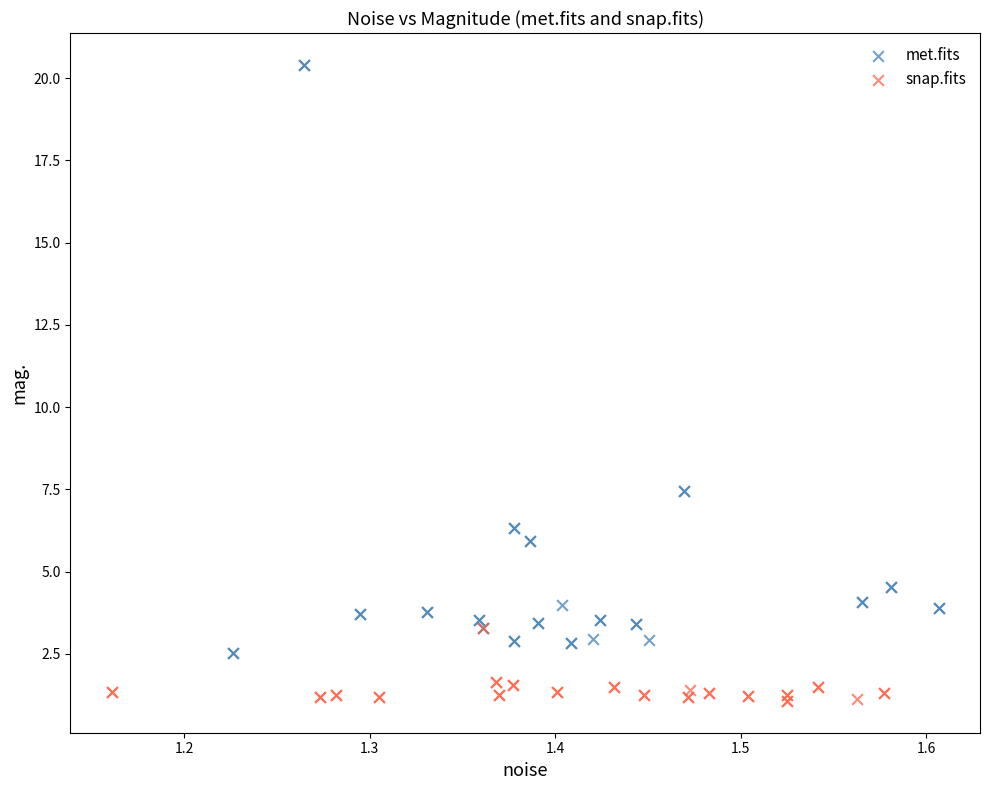

Which series contains the lowest Y value?

snap.fits